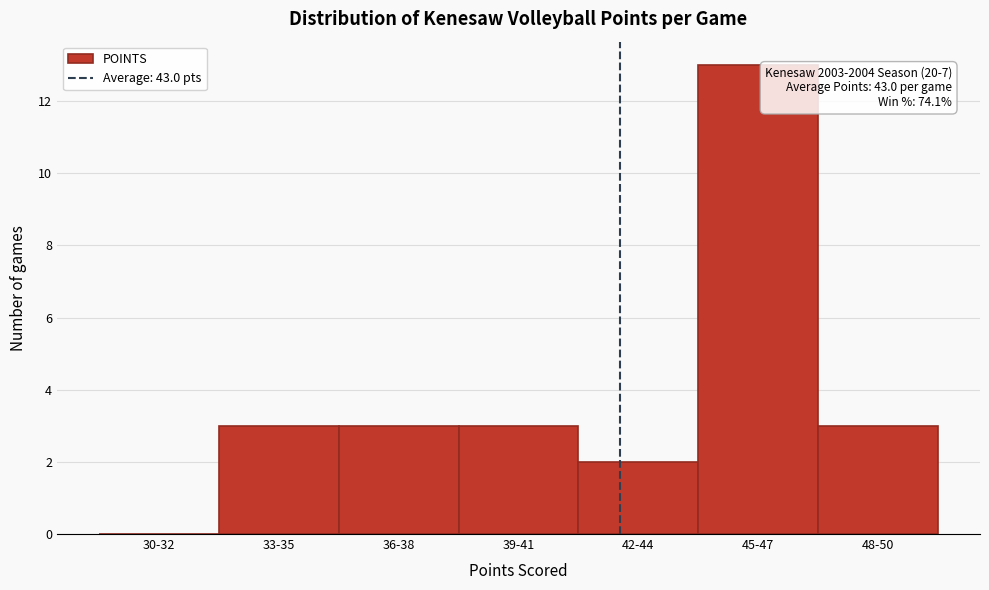

Reading right to left, transcribe all the data shown in this chart.

48-50=3	45-47=13	42-44=2	39-41=3	36-38=3	33-35=3	30-32=0